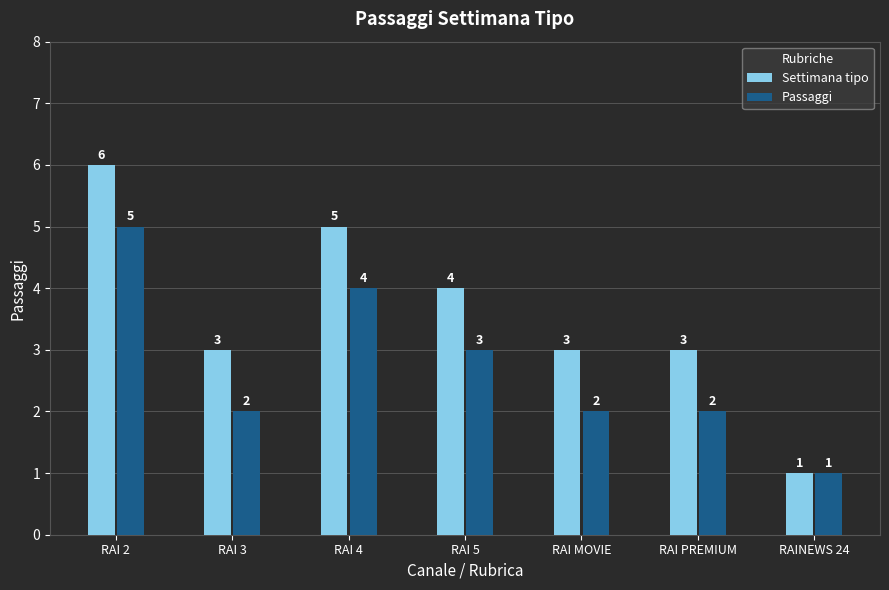

What is the difference between the maximum and minimum values in the Settimana tipo series?

5